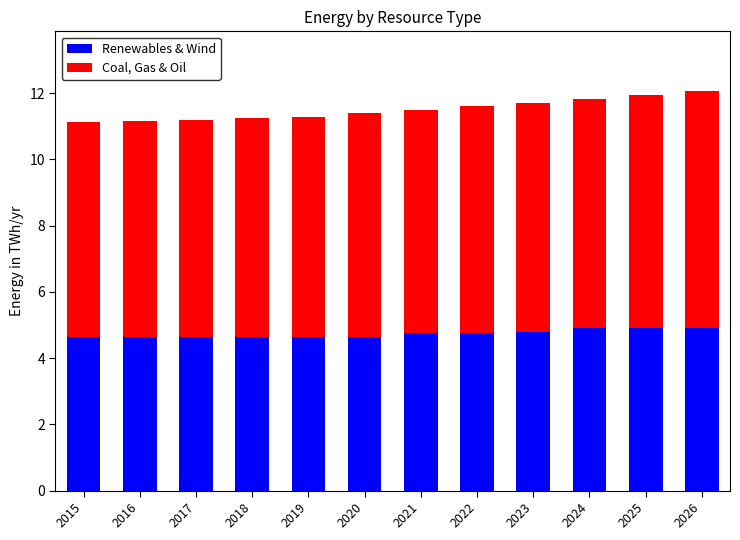

What is the sum of all Renewables & Wind values?

56.9